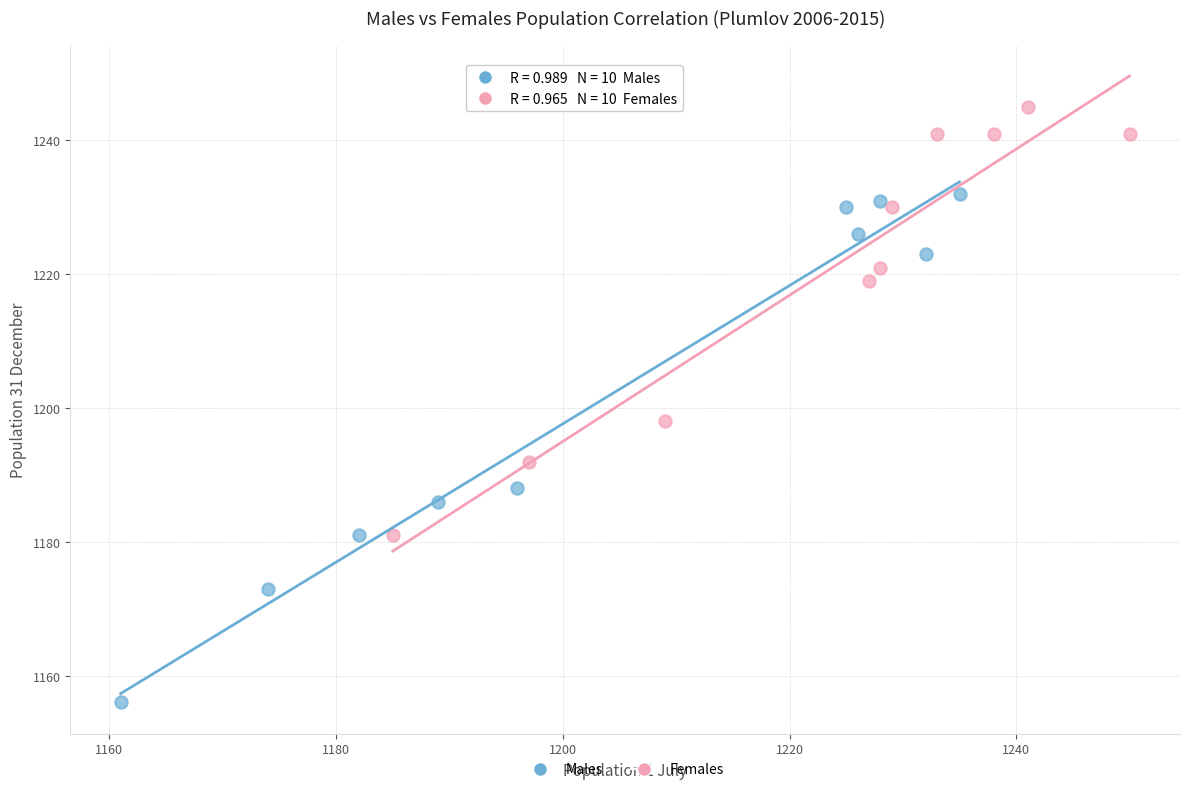

Which series has the largest Y range (max minus min)?

Males